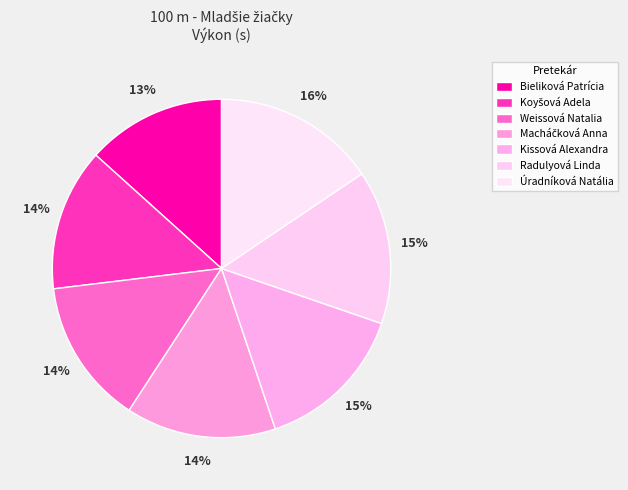

To the nearest percent, what portion does Weissová Natalia represent?

14%